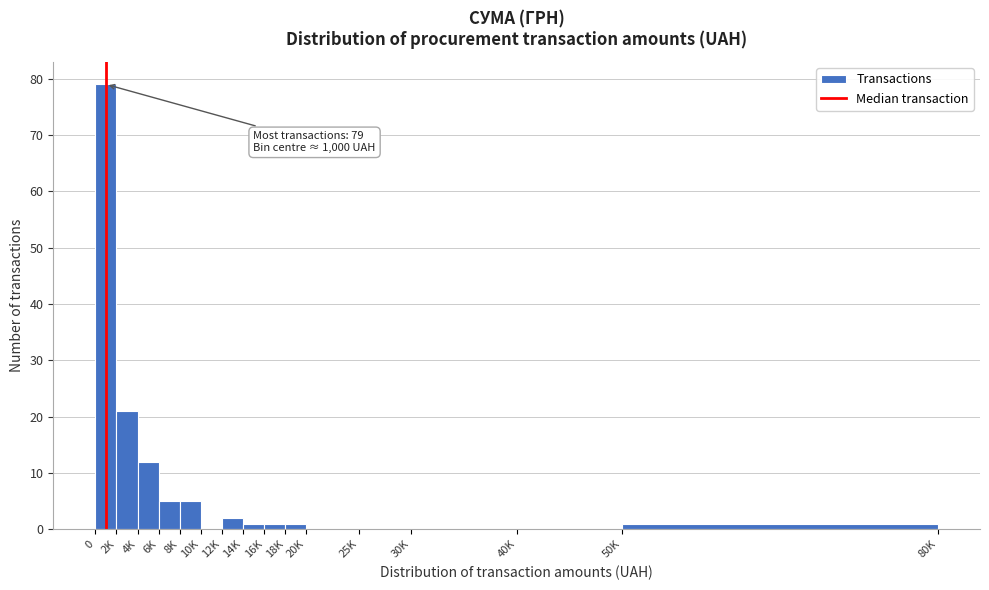

Reading left to right, list all the values displayed in this chart.

0=79	2K=21	4K=12	6K=5	8K=5	10K=0	12K=2	14K=1	16K=1	18K=1	20K=0	25K=0	30K=0	40K=0	50K=1